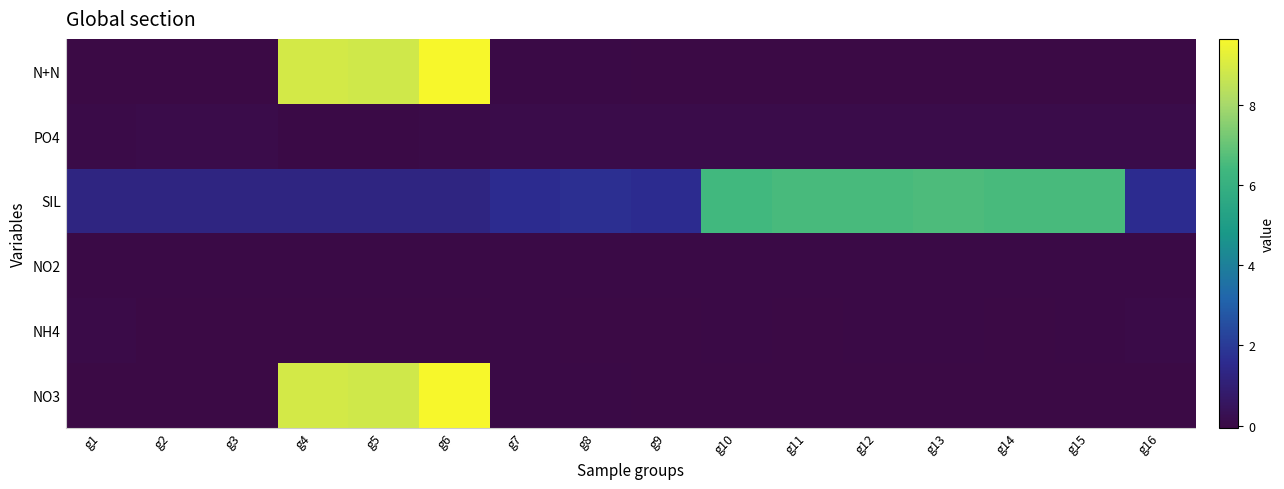

Which category has the lowest value across all series?

g2